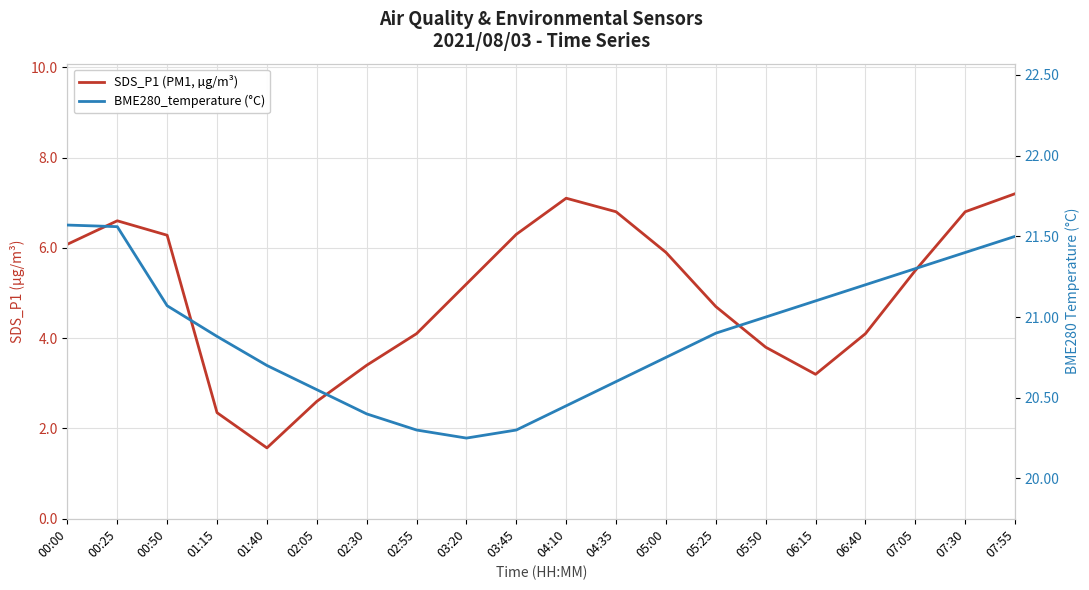

Reading right to left, what are all the values shown in this chart?

SDS_P1 (PM1, µg/m³): 7.2	6.8	5.5	4.1	3.2	3.8	4.7	5.9	6.8	7.1	6.3	5.2	4.1	3.4	2.6	1.6	2.4	6.3	6.6	6.1
BME280_temperature (°C): 21.5	21.4	21.3	21.2	21.1	21.0	20.9	20.8	20.6	20.4	20.3	20.2	20.3	20.4	20.6	20.7	20.9	21.1	21.6	21.6